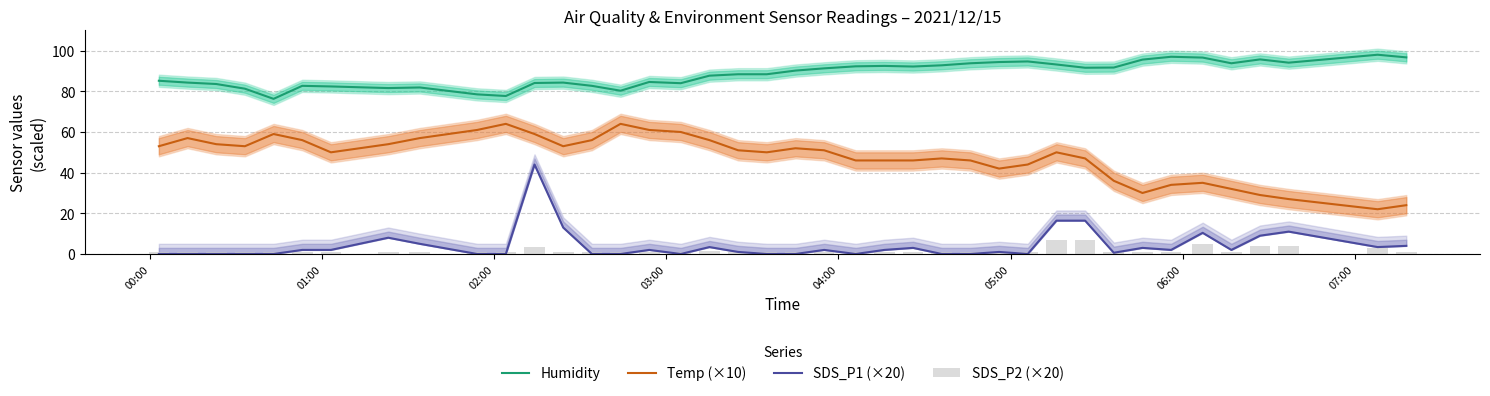

What is the greatest value displayed?

98.0